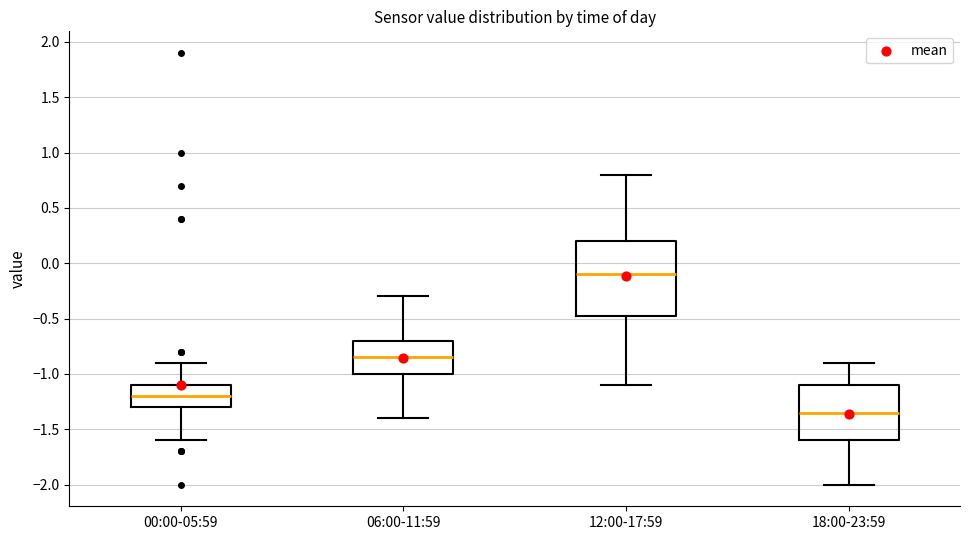

Where does the median line of the box for 00:00-05:59 sit on the y-axis? The values are not printed on the chart, so give them approximately, as read against the axis.

-1.20